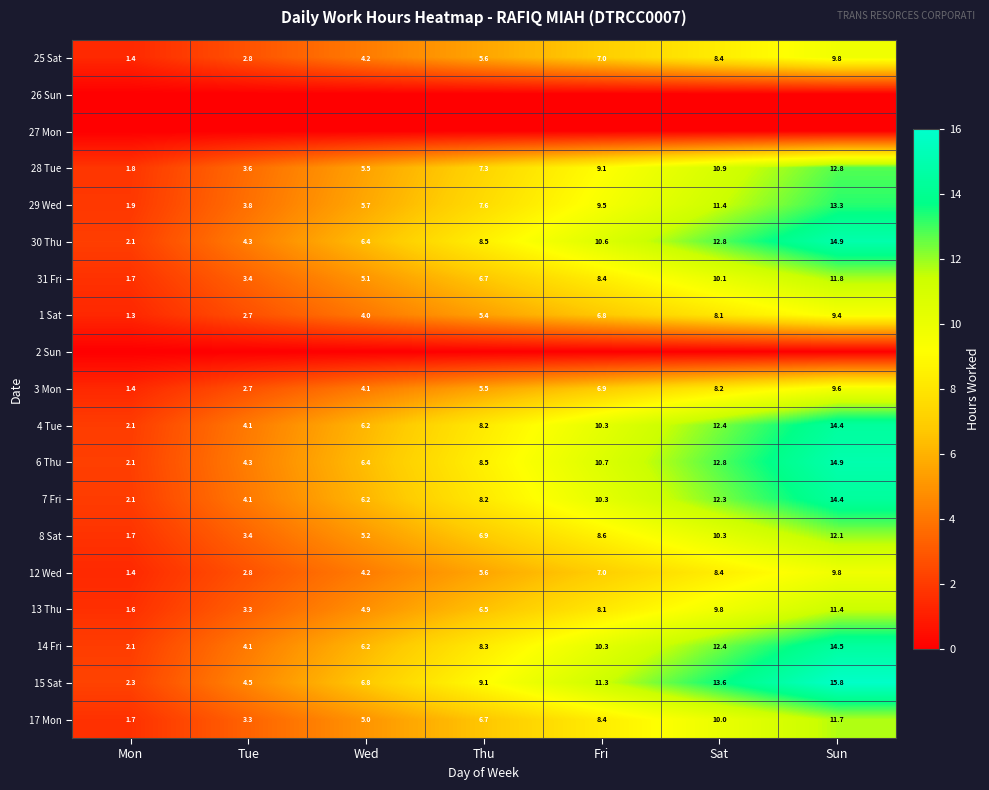

Read the 31 Fri value at Mon.

1.7